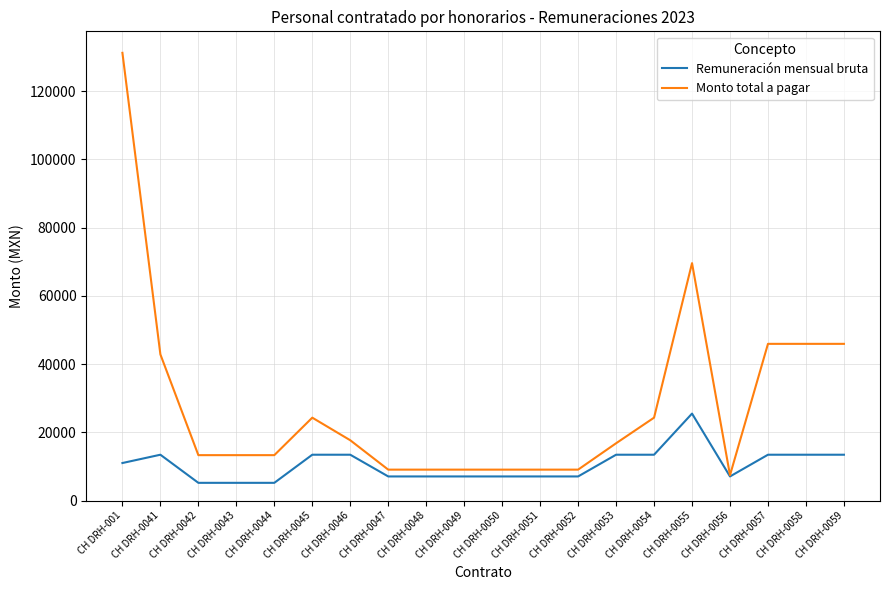

Rank the series at CH DRH-0041 from highest to lowest value.

Monto total a pagar, Remuneración mensual bruta